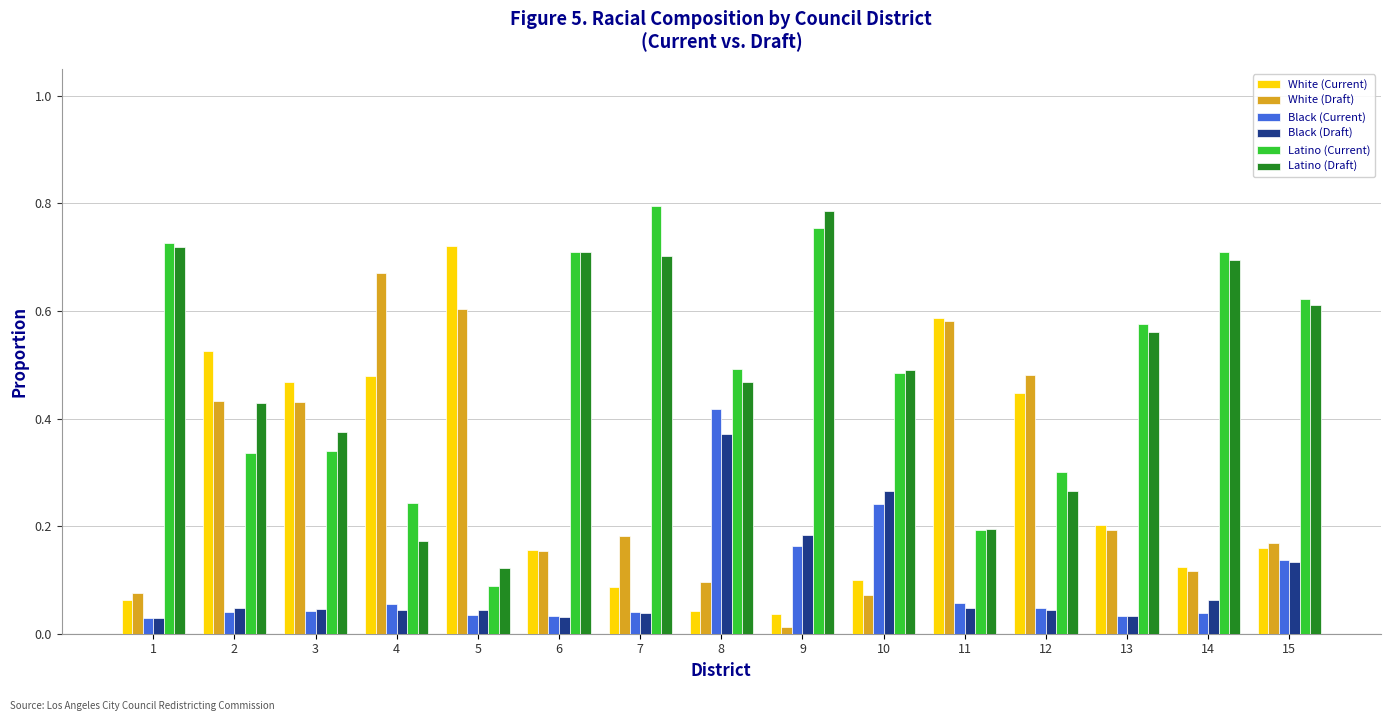

What are all the series names shown in the legend?

White (Current), White (Draft), Black (Current), Black (Draft), Latino (Current), Latino (Draft)